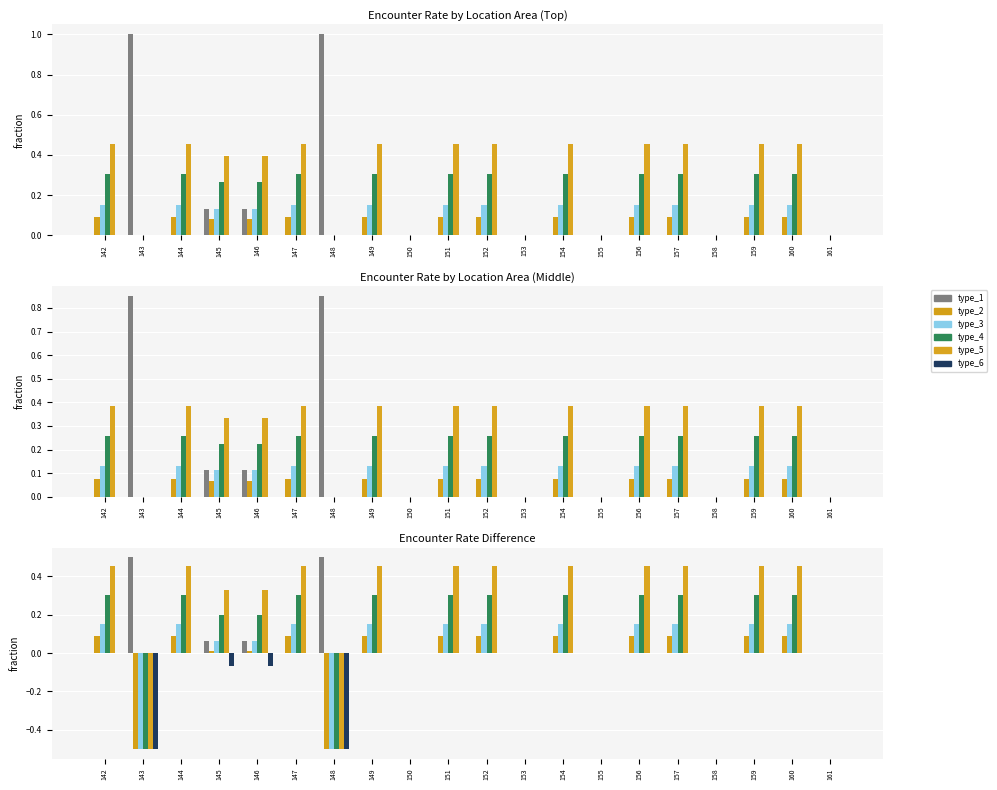

The value of encounter_type_6 at 158 is 0.0. True or false?

True